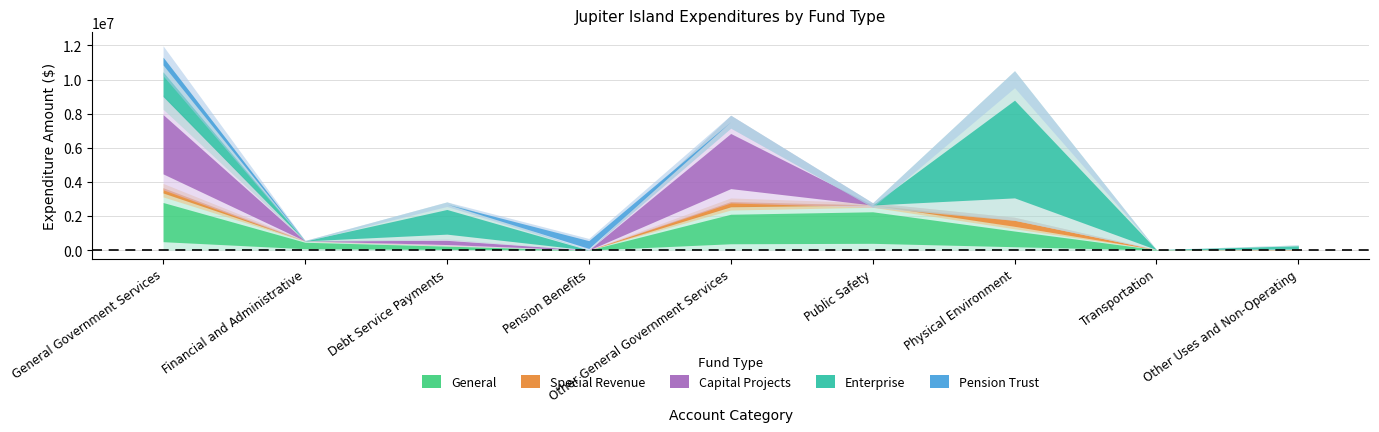

What is the average value of the Enterprise series?

1398128